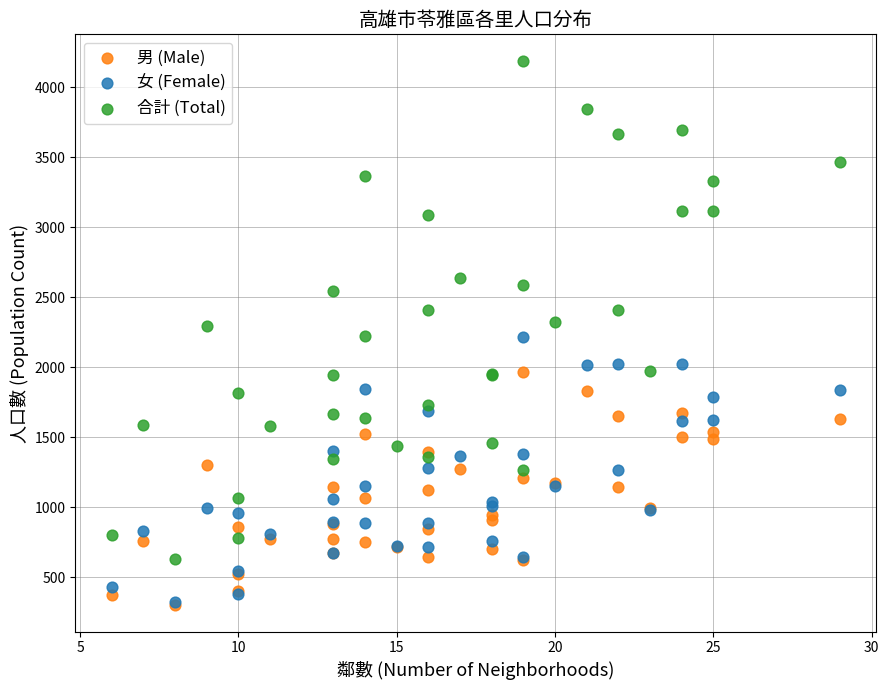

What are all the series names shown in the legend?

男 (Male), 女 (Female), 合計 (Total)